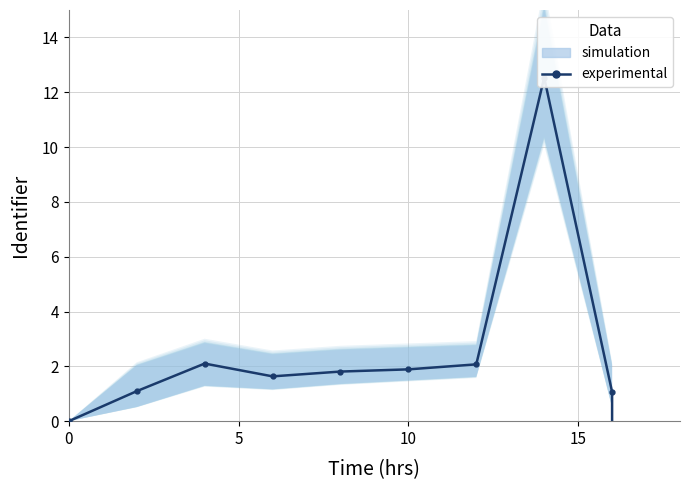

How many values are above zero?

8